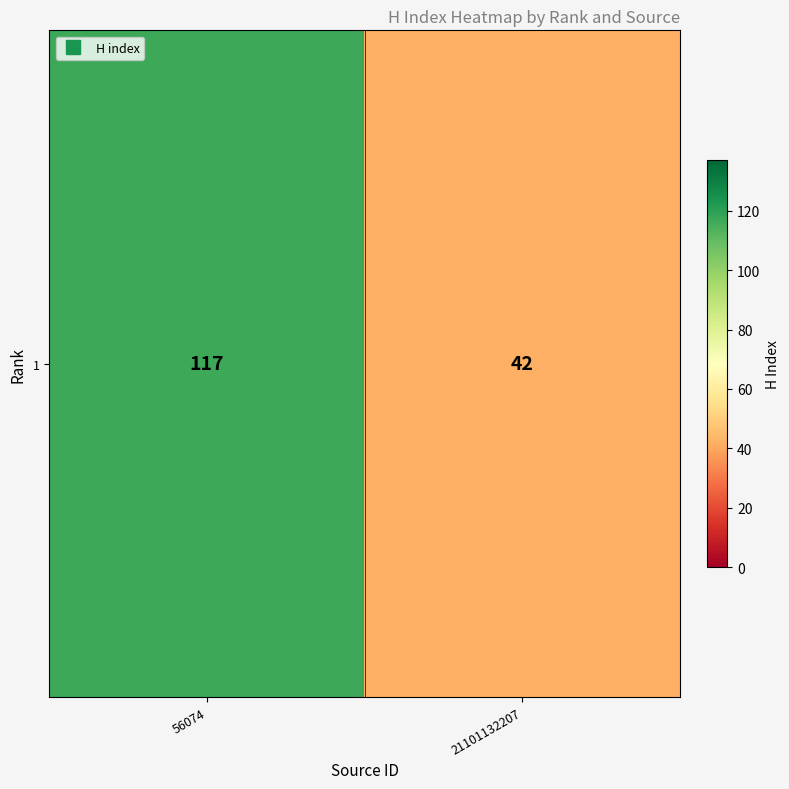

Which label corresponds to the largest value in the chart?

56074